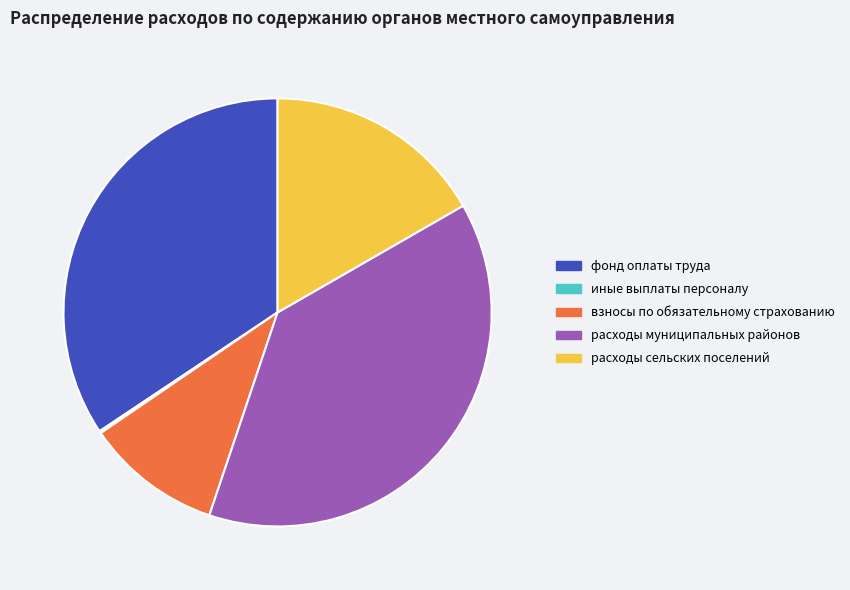

True or false: взносы по обязательному страхованию accounts for 10% of the total.

True